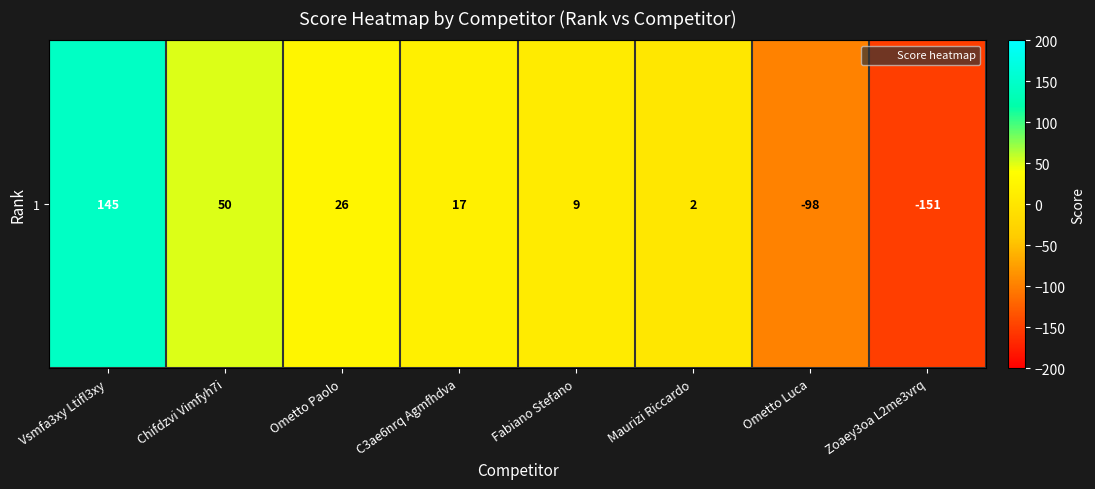

At which category does the chart reach its minimum across all series?

Zoaey3oa L2me3vrq